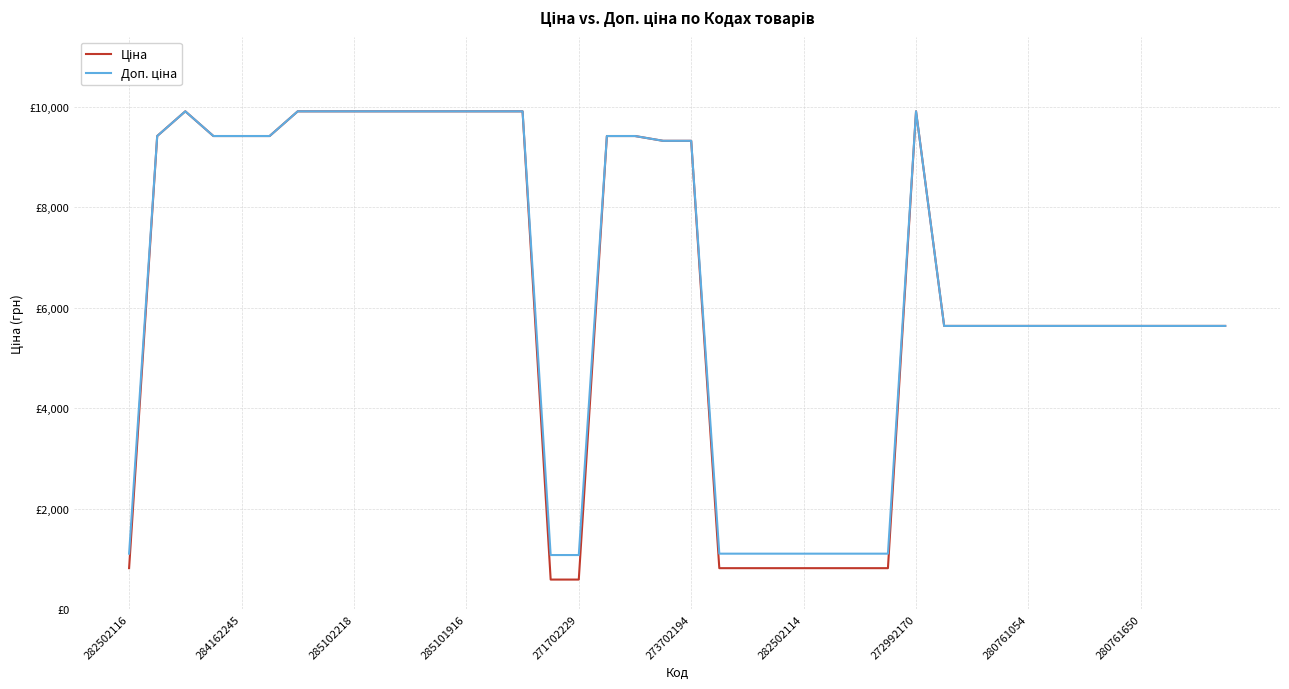

At which label is Ціна closest to 5247?

29